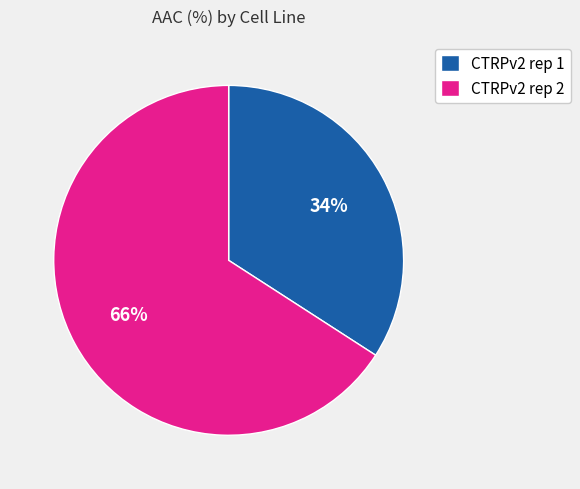

Is it true that CTRPv2 rep 2 is 57% of the pie?

False